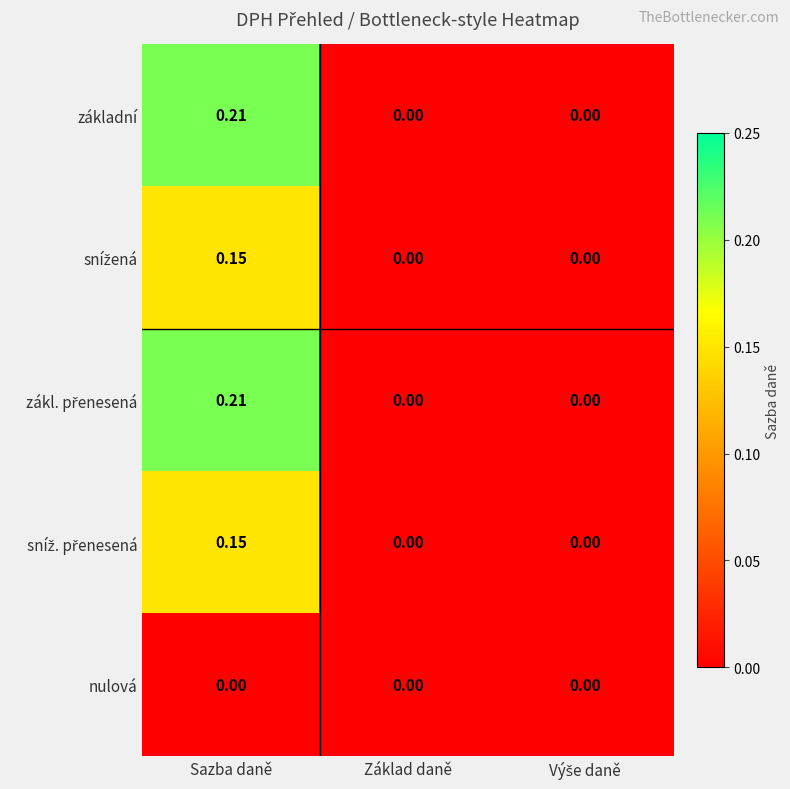

At which category is the sum across all series the highest?

Sazba daně